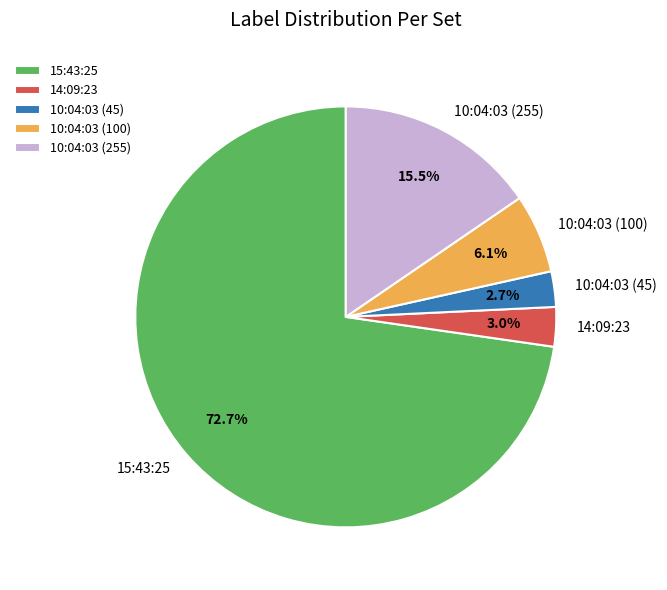

What is the largest slice in the pie chart?

15:43:25